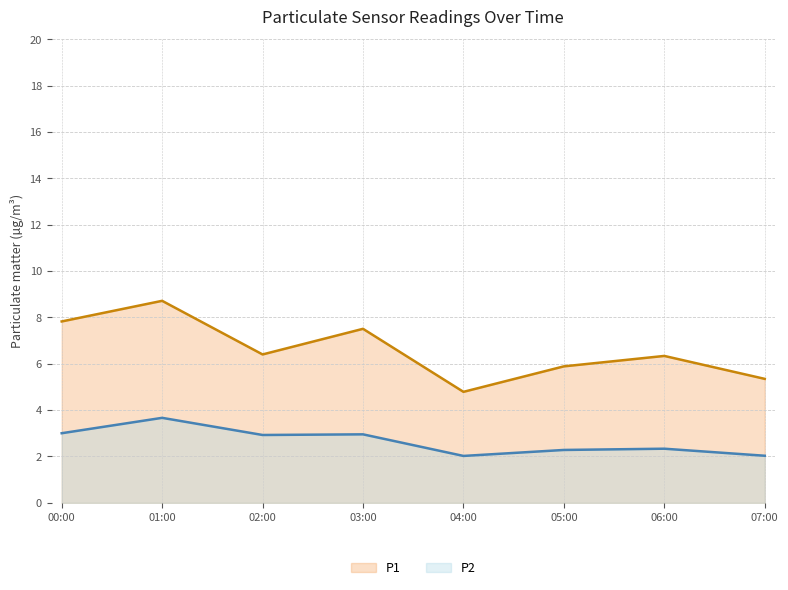

True or false: P2 has a value of 3.0 at 03:00.

True